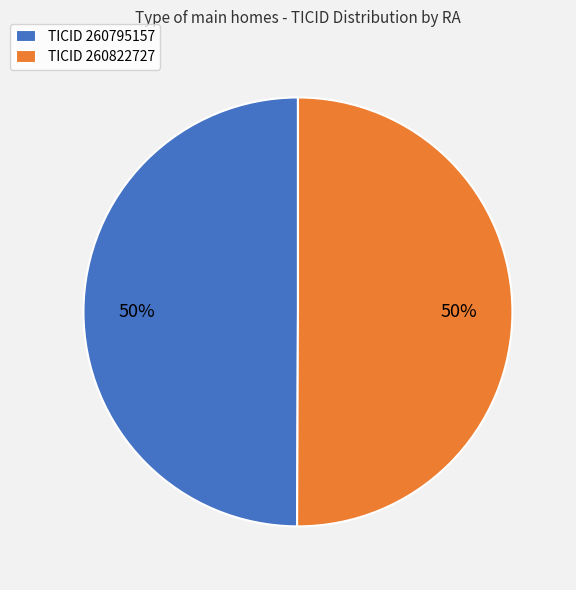

Is the sum of TICID 260795157 and TICID 260822727 greater than half?

Yes